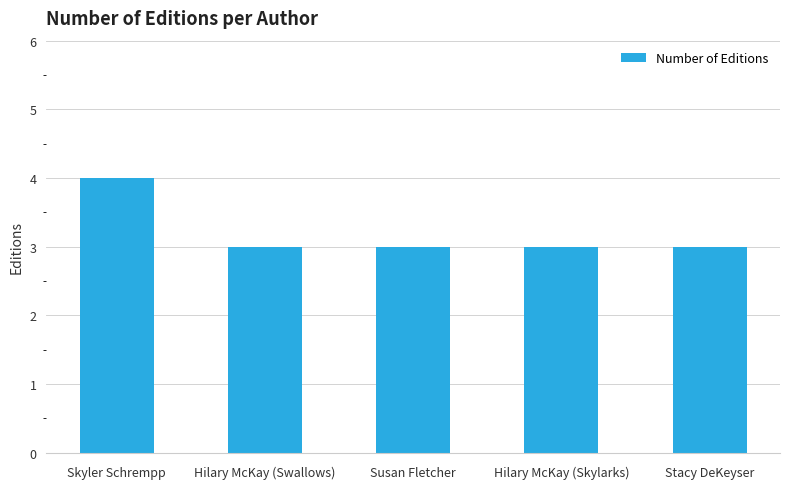

Reading left to right, transcribe all the data shown in this chart.

4	3	3	3	3